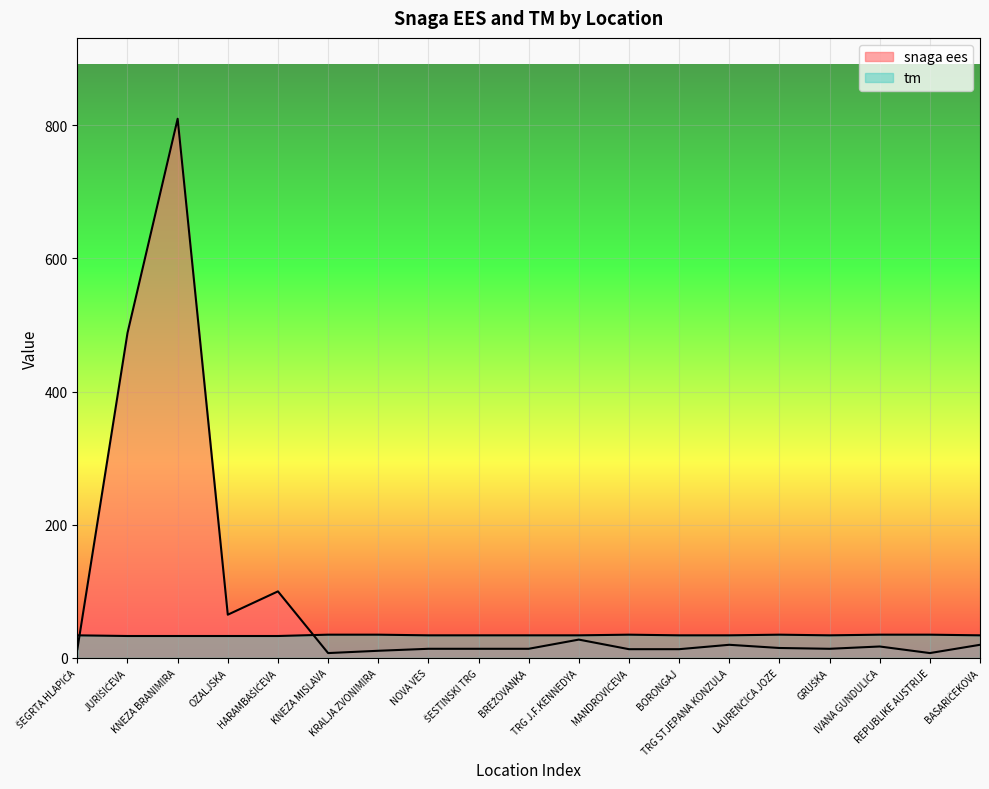

At how many categories does at least one series exceed 653?

1